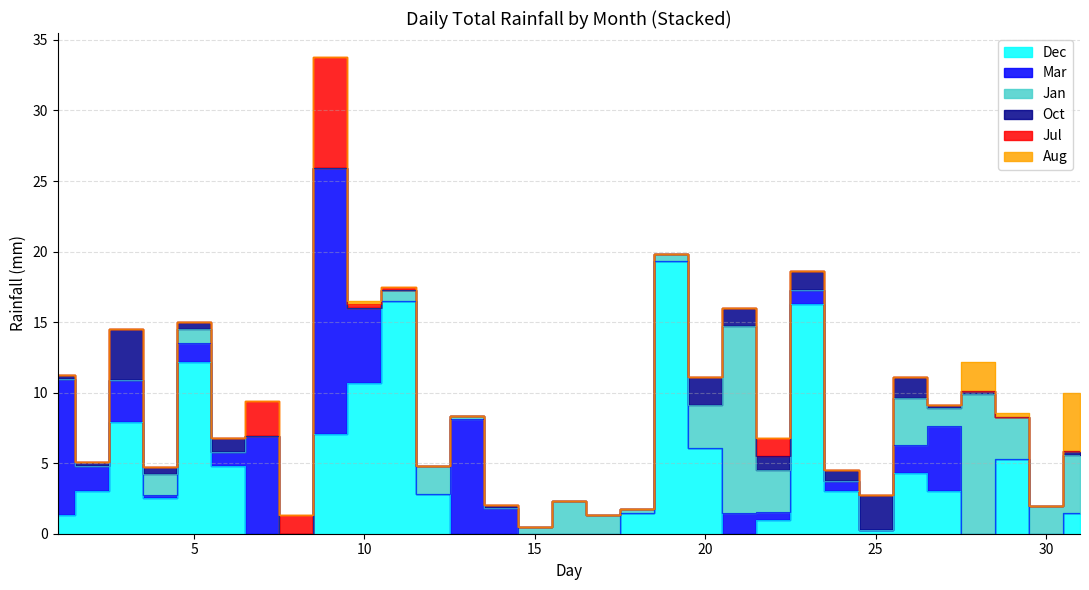

Is the value of Oct at 28 greater than the value of Jan at 12?

No